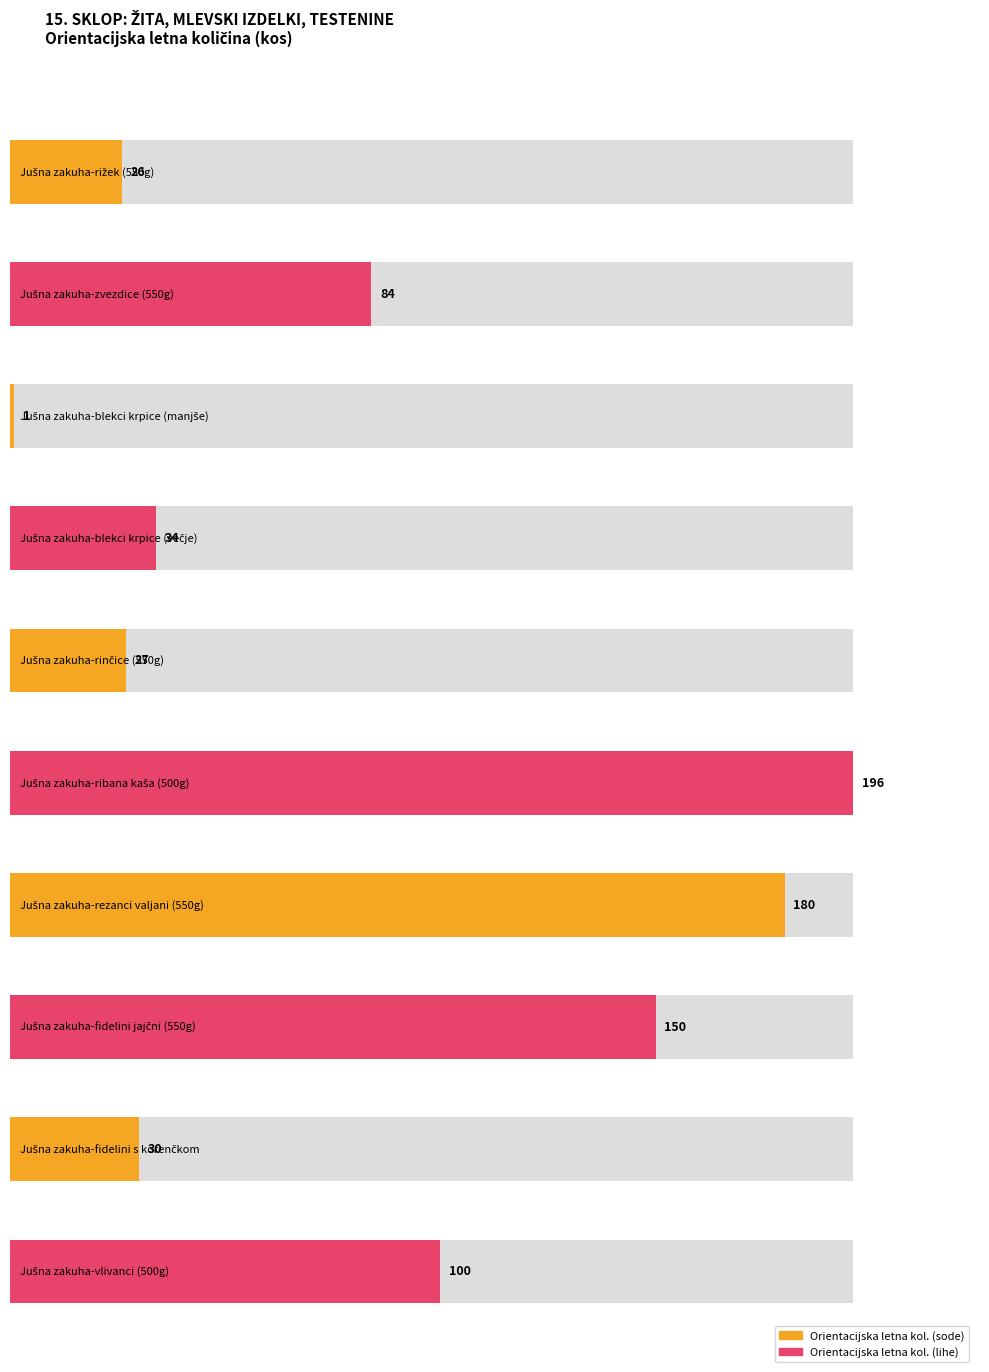

The value of Orientation quantity at Jušna zakuha-blekci krpice (večje) is 24. True or false?

False